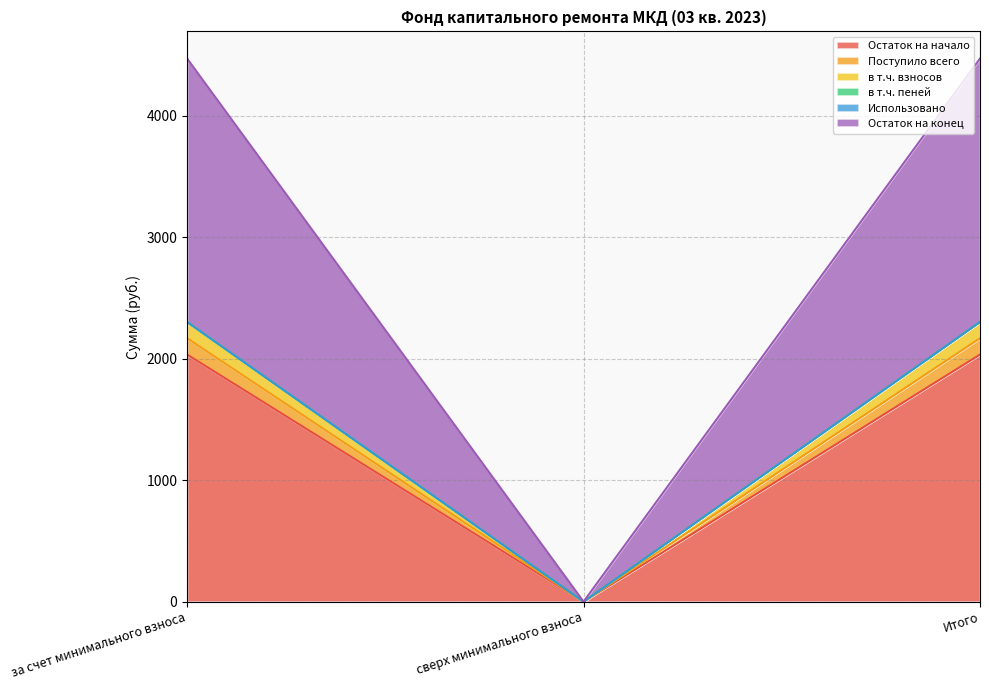

The value of Остаток на начало at за счет минимального взноса is 3050.5. True or false?

False